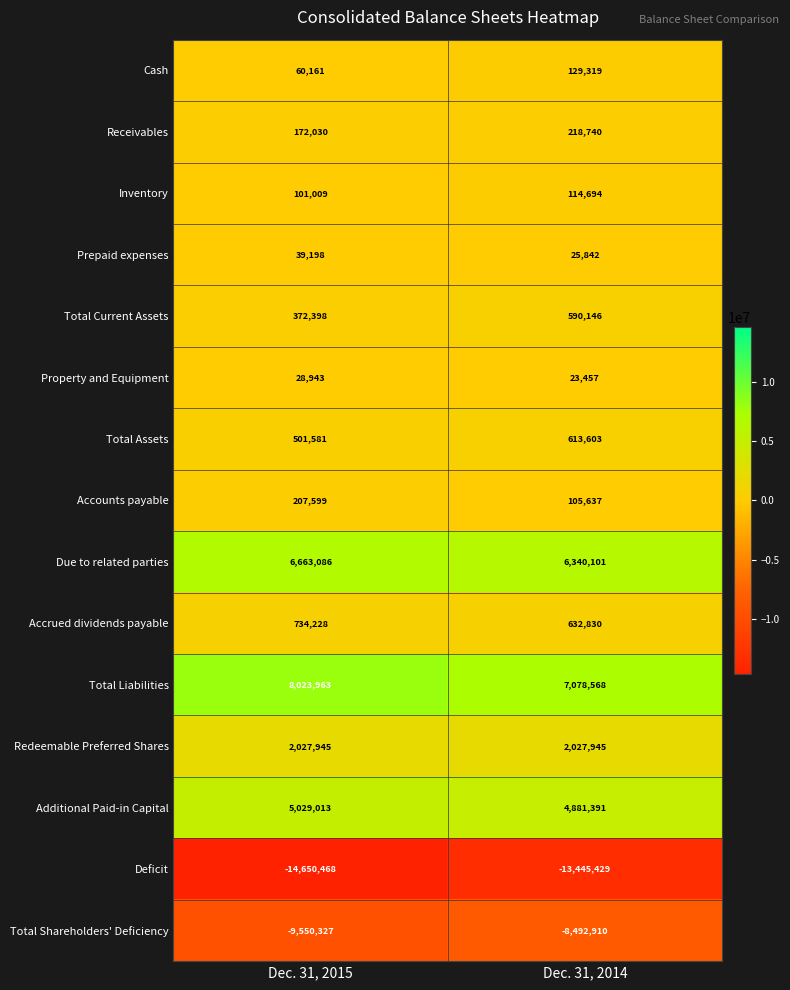

Which category has the lowest value across all series?

Dec. 31, 2015